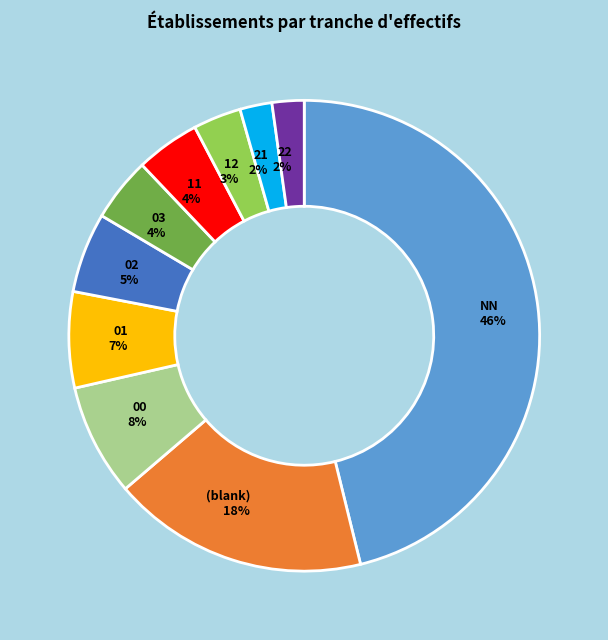

Which slice is the largest?

NN